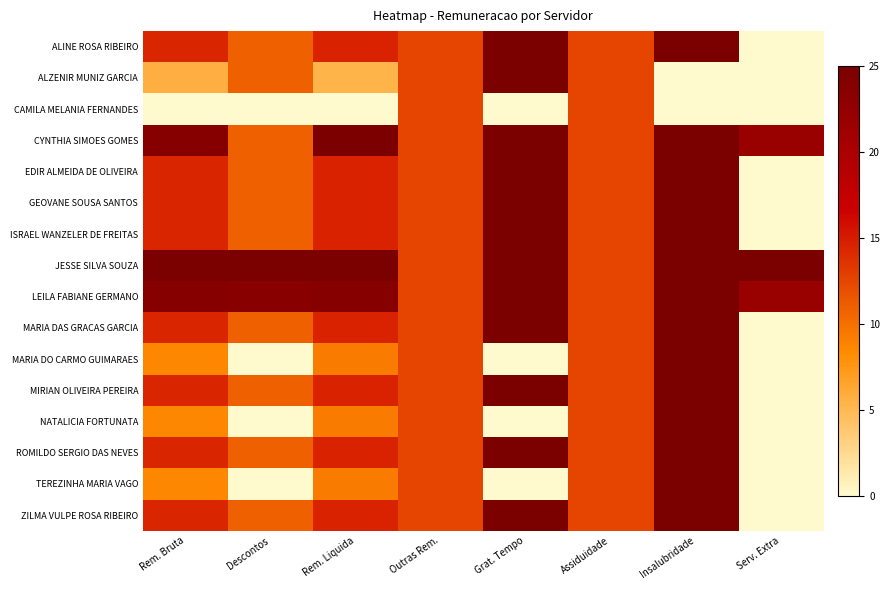

What is the spread (max minus min) of values at Serv. Extra?

1.0